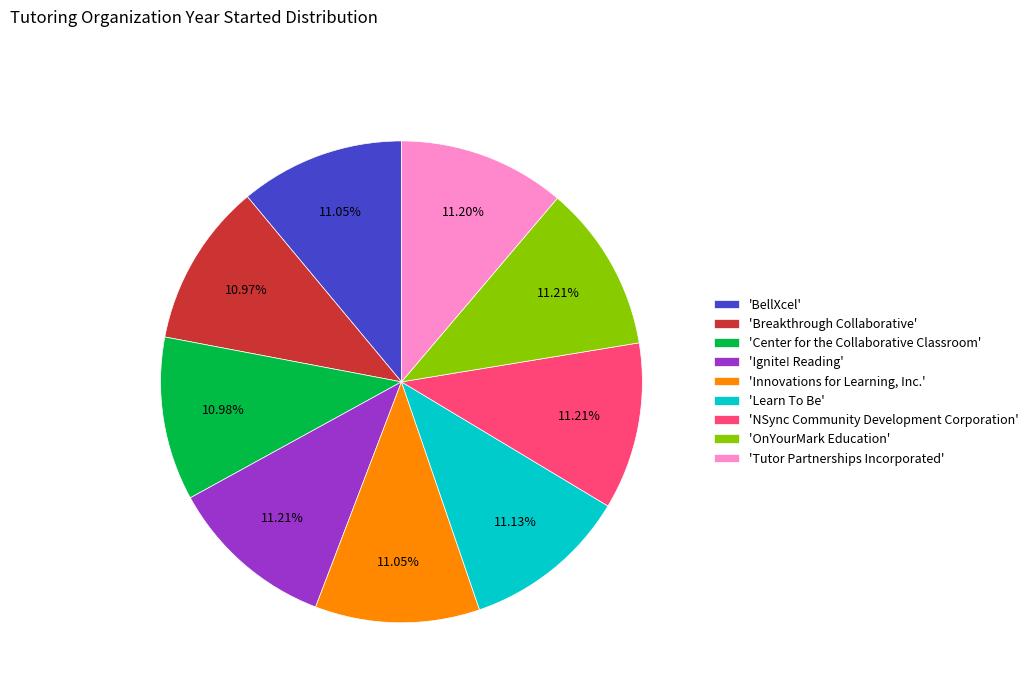

Is there a majority slice in this chart?

No